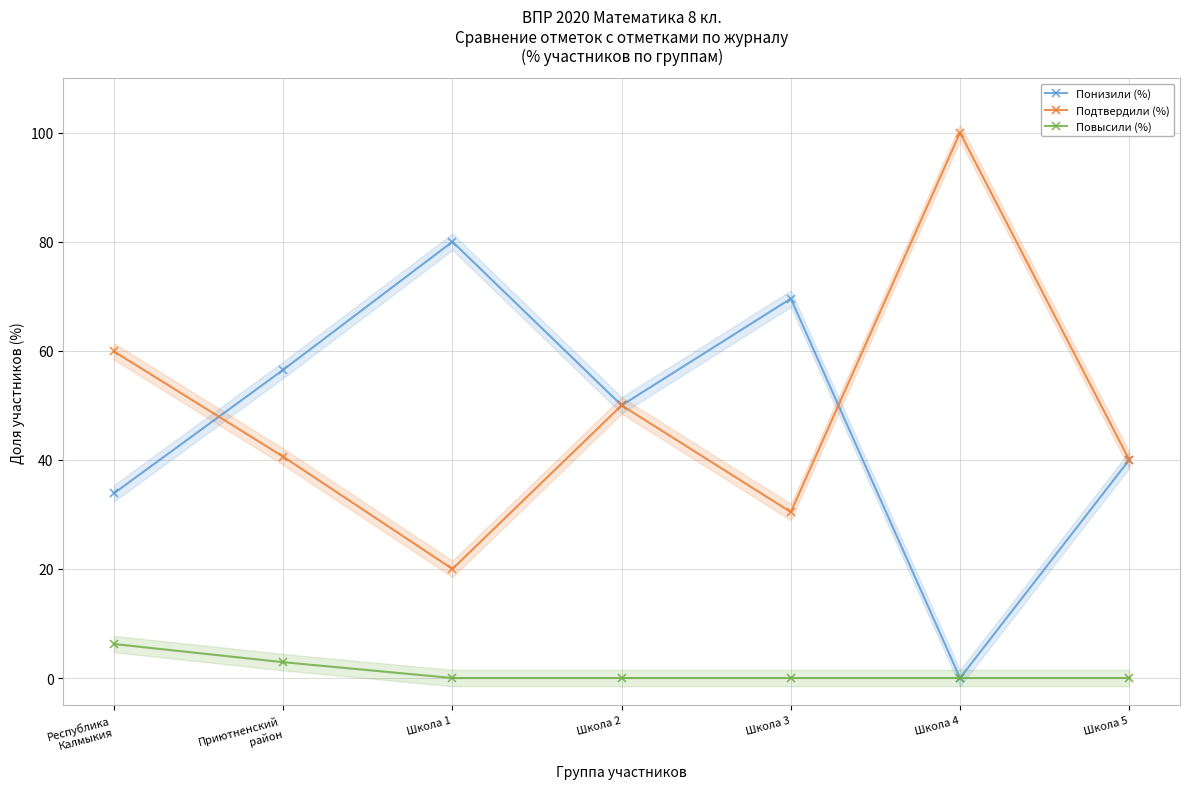

What is the difference between the Подтвердили (%) values at Приютненский
район and Республика
Калмыкия?

19.3